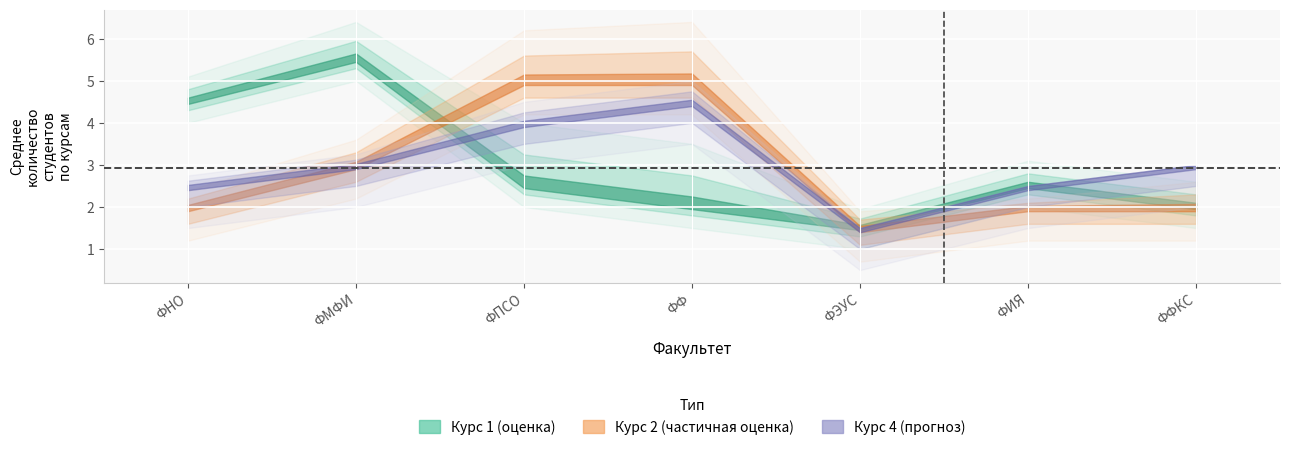

Is this an area chart (filled region under the line)?

No